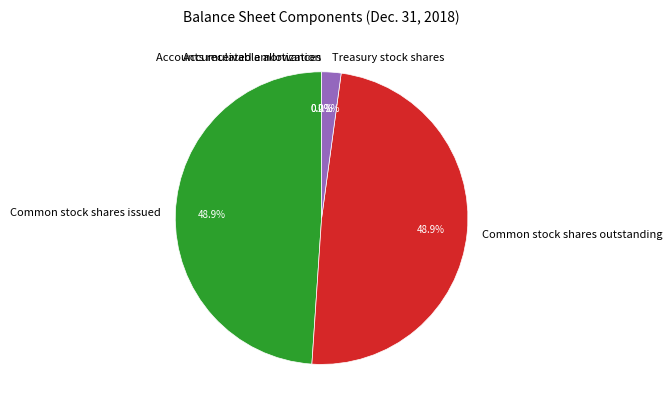

Is there a majority slice in this chart?

No